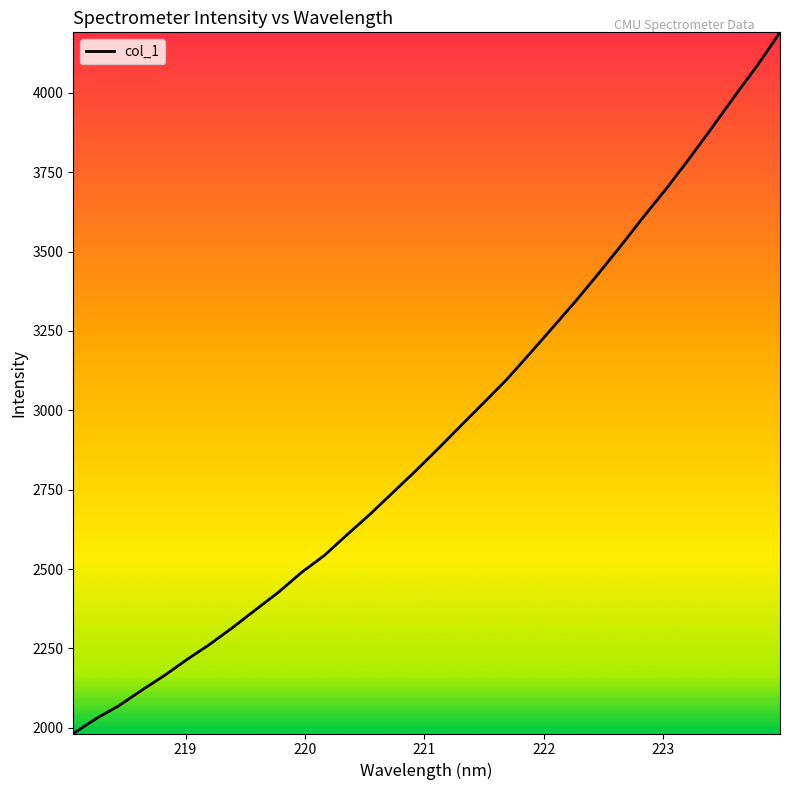

What is the difference between the maximum and minimum values?

2208.1